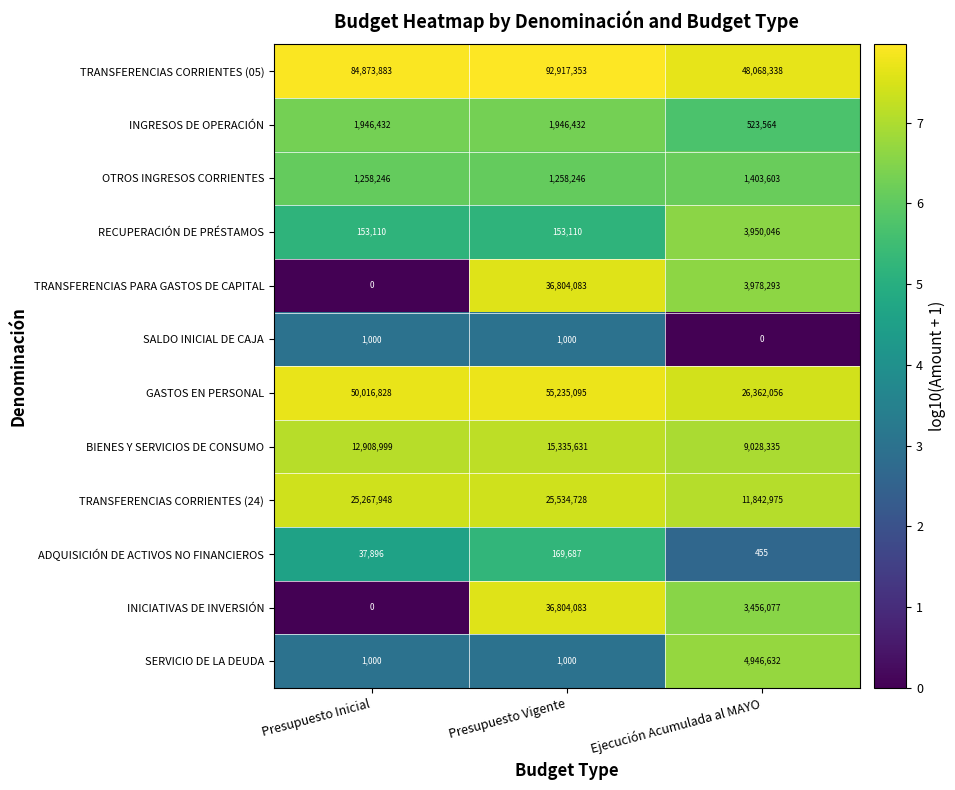

At which category is the sum across all series the highest?

Presupuesto Vigente